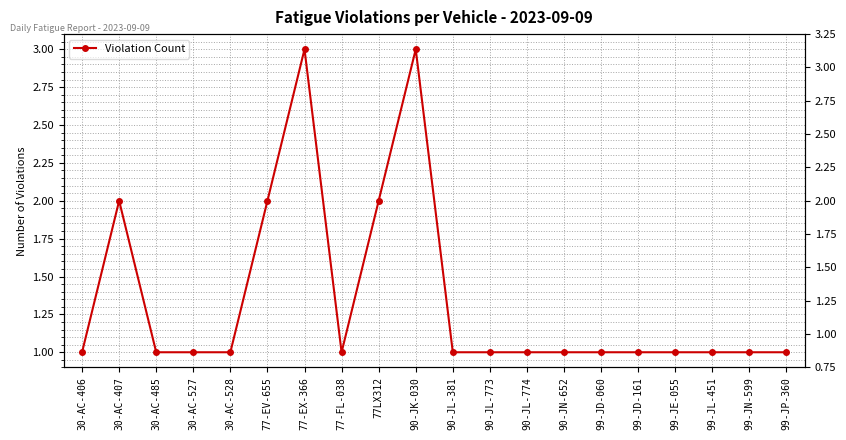

How many lines are shown in the chart?

1